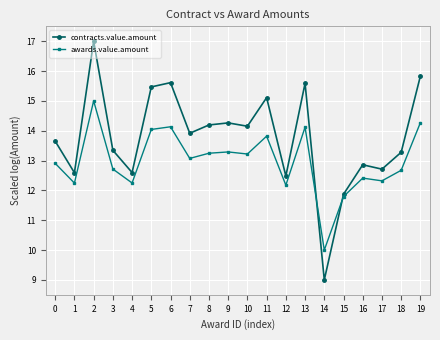

At which label does contracts.value.amount first exceed 13?

0